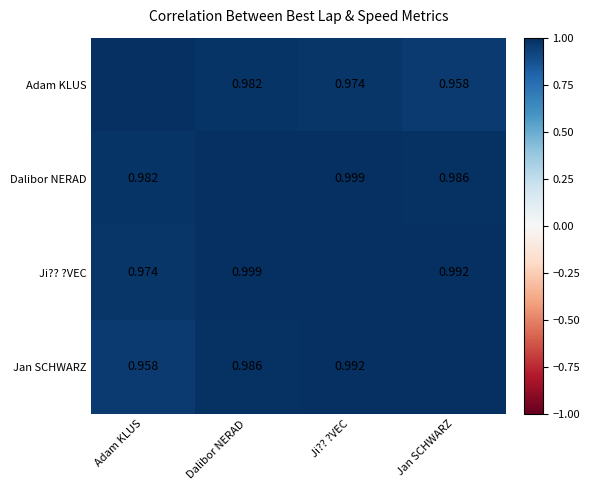

Which category has the lowest value across all series?

Adam KLUS